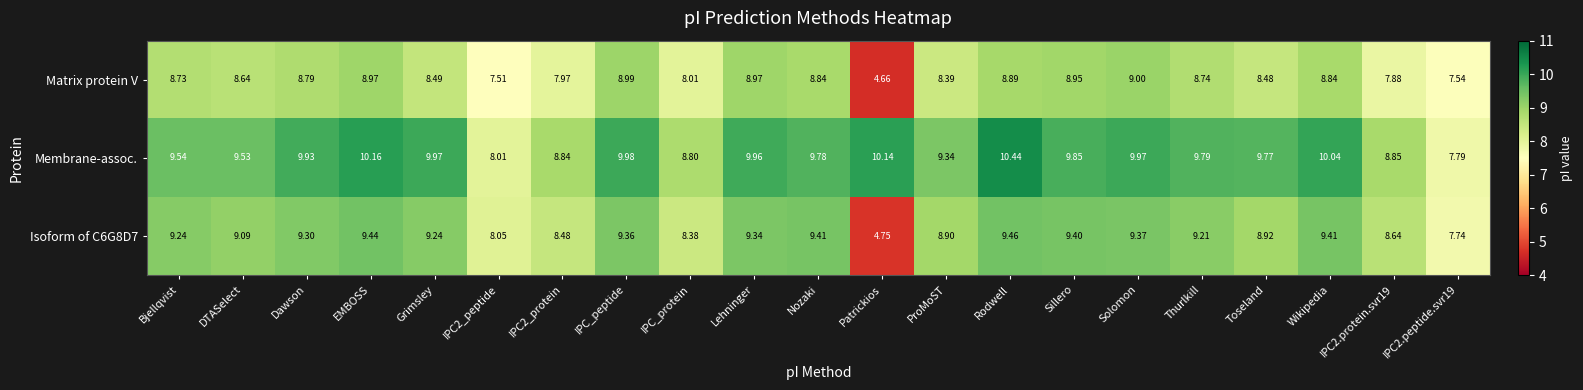

Is the value of Membrane-assoc. at Bjellqvist greater than the value of Matrix protein V at Lehninger?

Yes